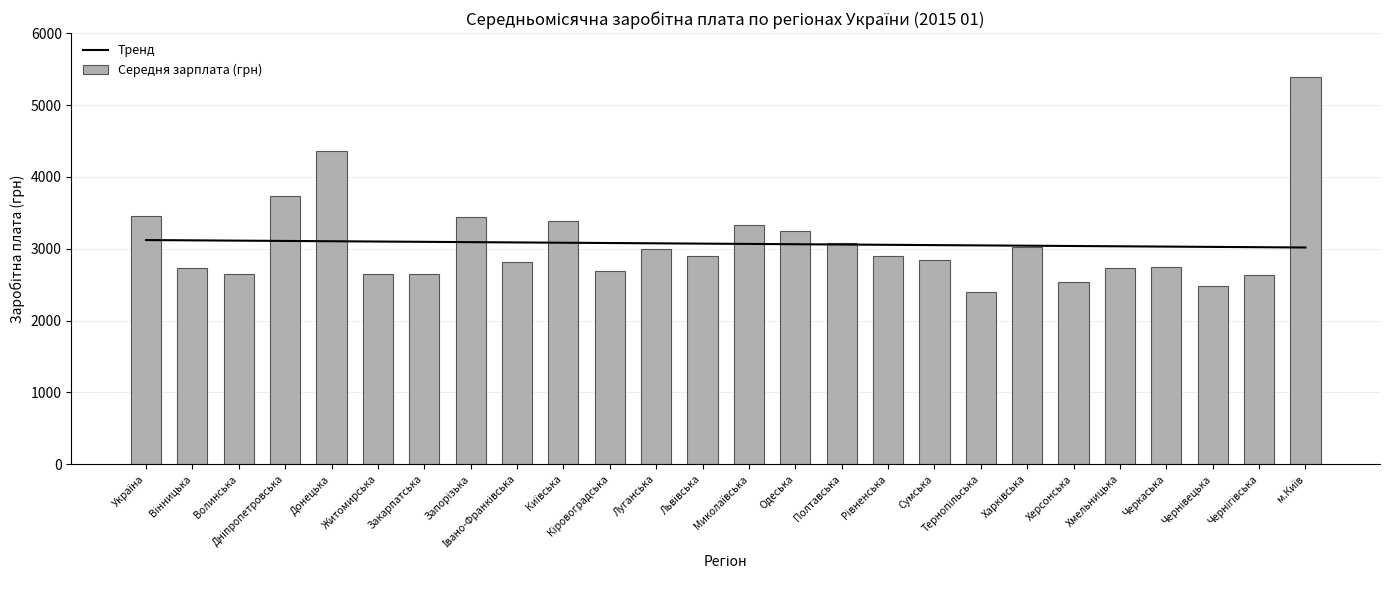

What is the label of the 10th bar from the left?

Київська